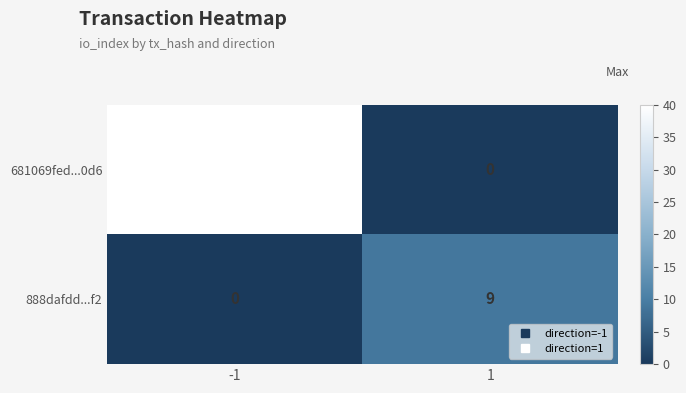

At how many categories does at least one series exceed 27?

1